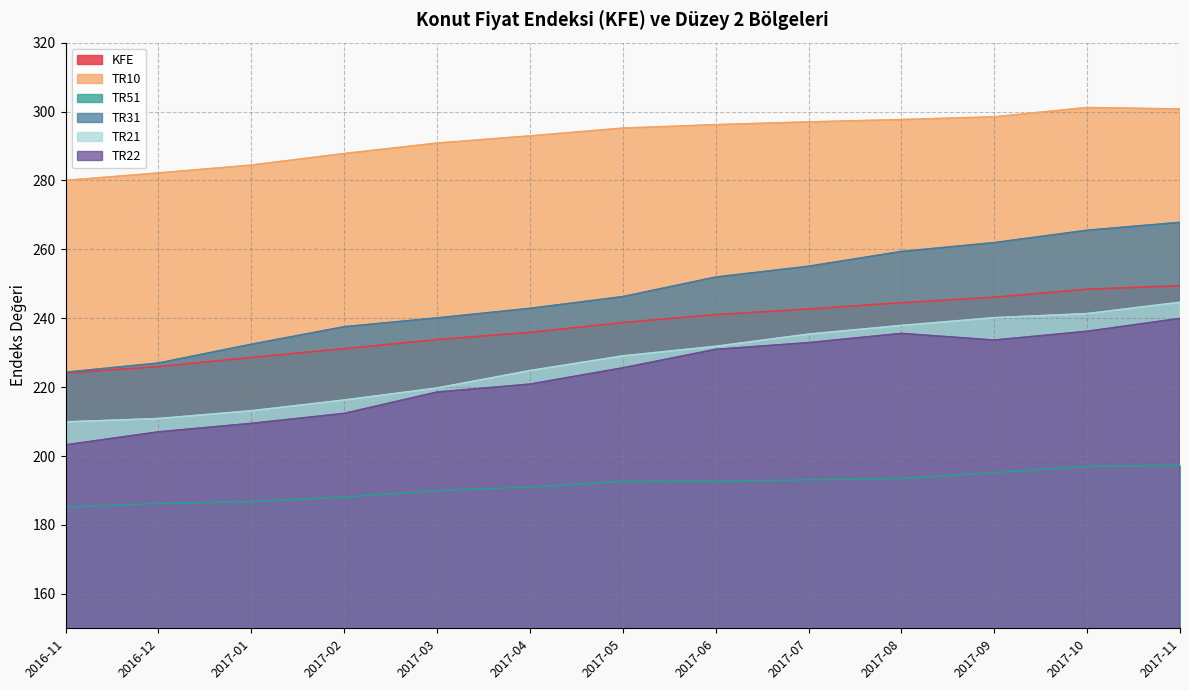

Where is TR51 nearest to the value 191?

2017-04